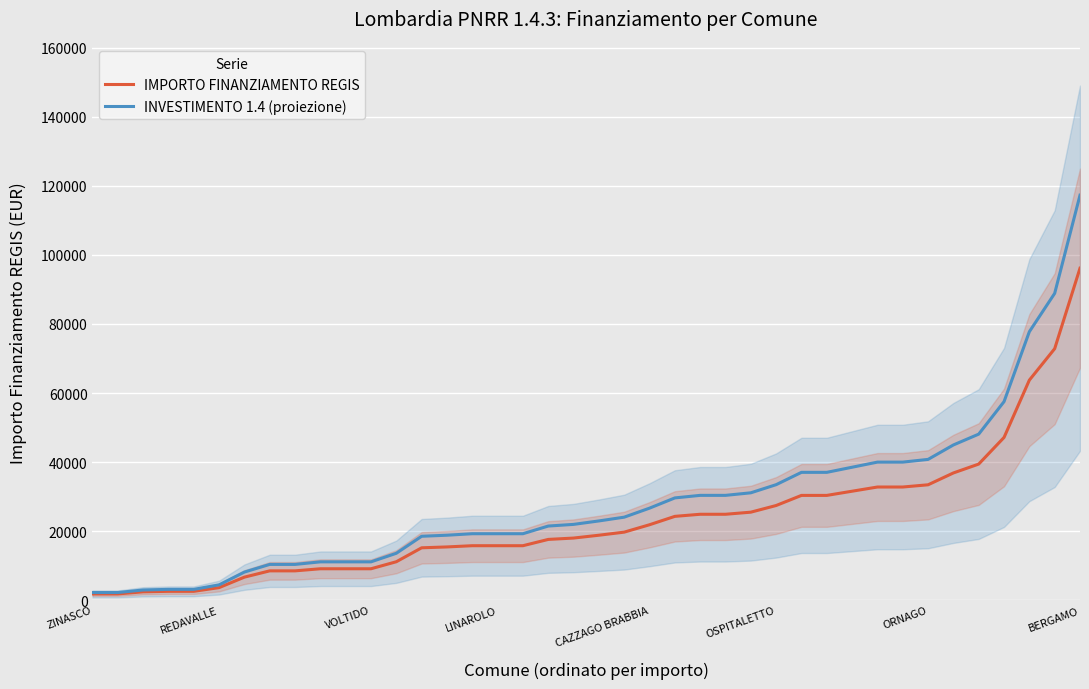

True or false: IMPORTO FINANZIAMENTO REGIS has a value of 151877.5 at BERGAMO.

False